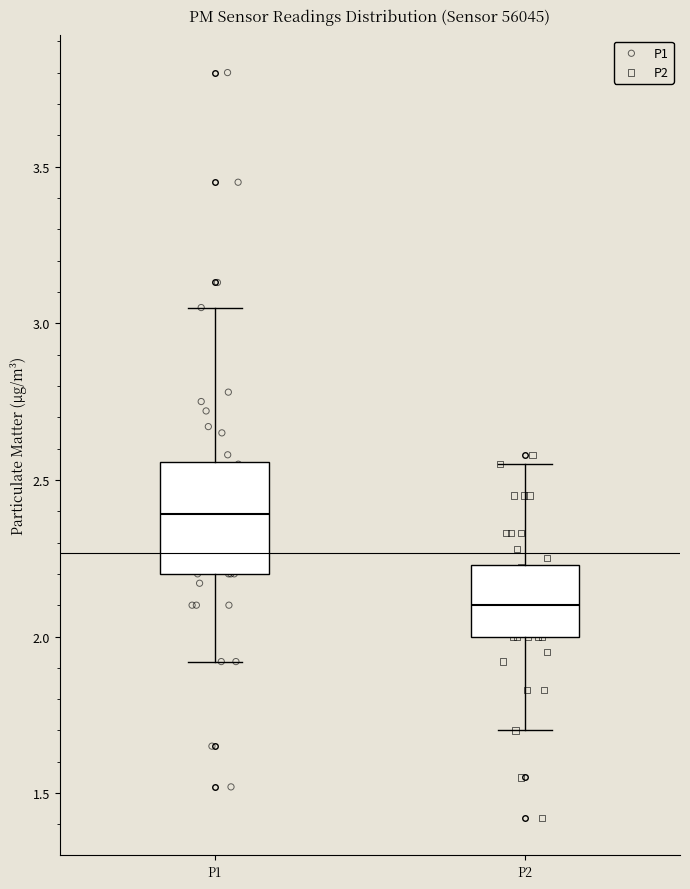

Comparing the boxes themselves (not the whiskers), which one is the tallest?

P1